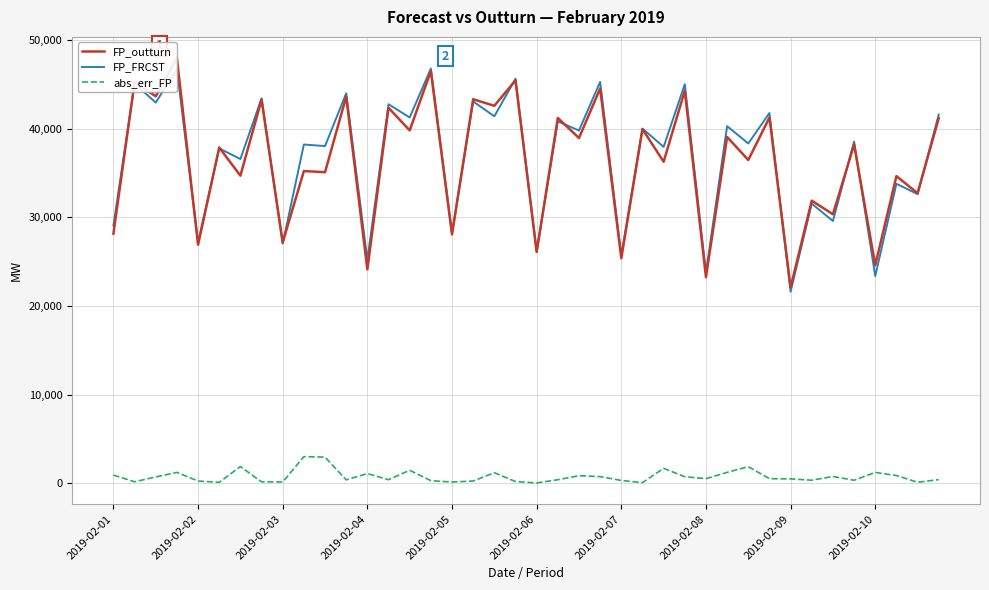

True or false: FP_FRCST and abs_err_FP cross at least once.

False